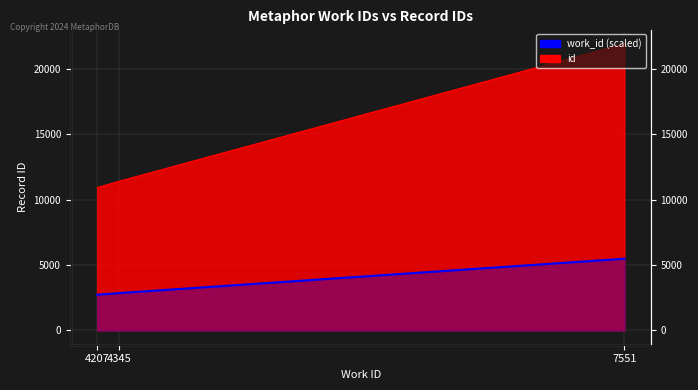

Rank the categories by value from highest to lowest.

7551, 4345, 4207